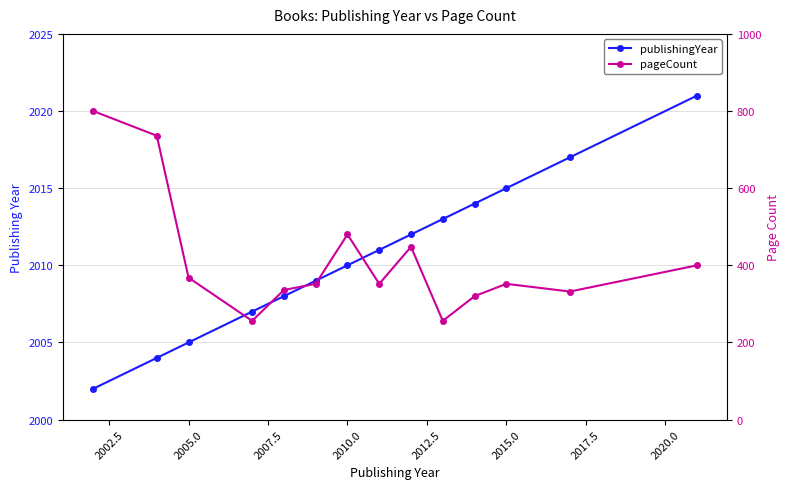

What are all the series names shown in the legend?

publishingYear, pageCount